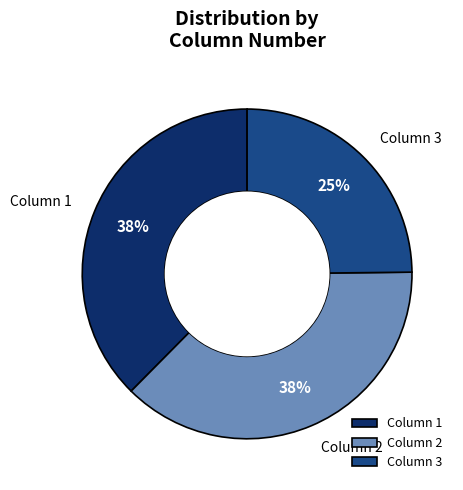

Approximately how many times larger is the value at Column 3 compared to Column 1?

0.7